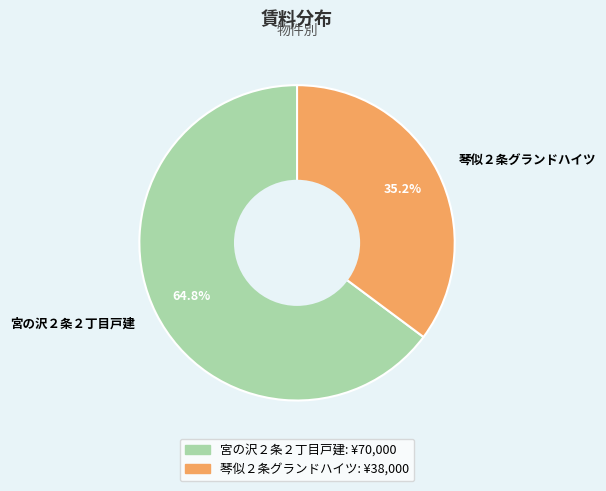

To the nearest percent, what percentage of the pie is 宮の沢２条２丁目戸建?

65%